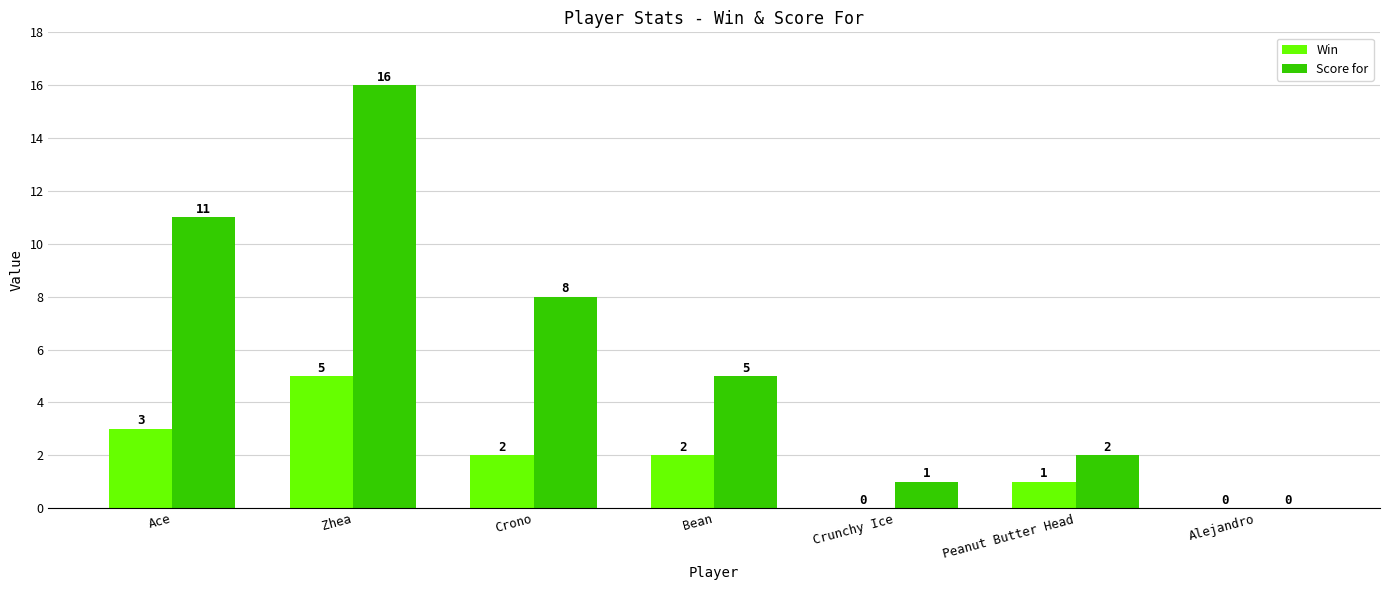

How many groups of bars are there?

7